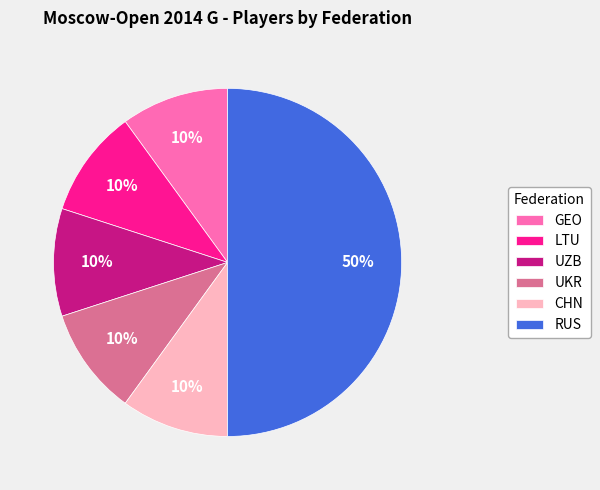

What is the ratio of the value at UKR to the value at GEO?

1.0